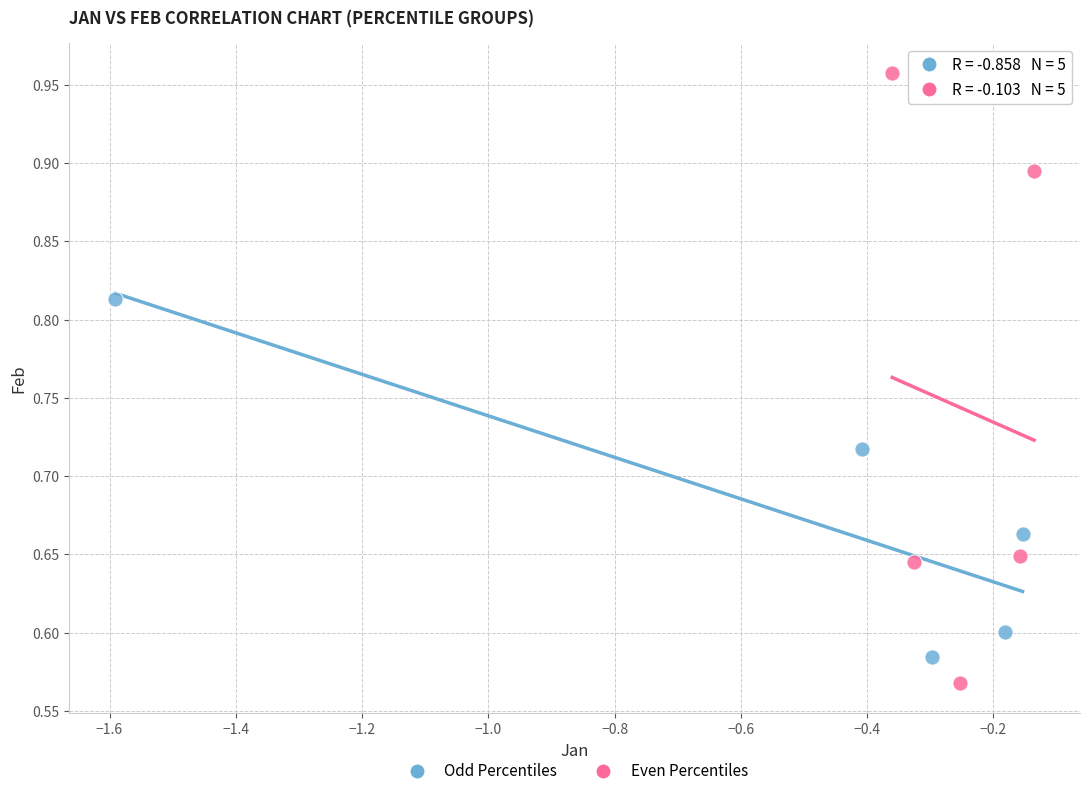

What are all the series names shown in the legend?

Odd Percentiles, Even Percentiles